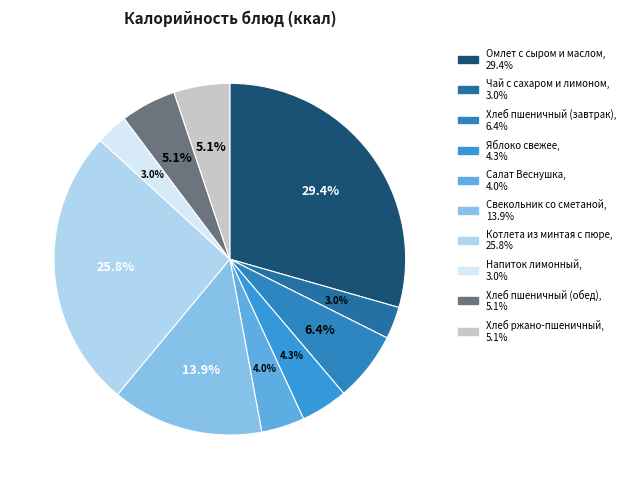

Does Хлеб пшеничный (завтрак) account for over 50% of the chart?

No